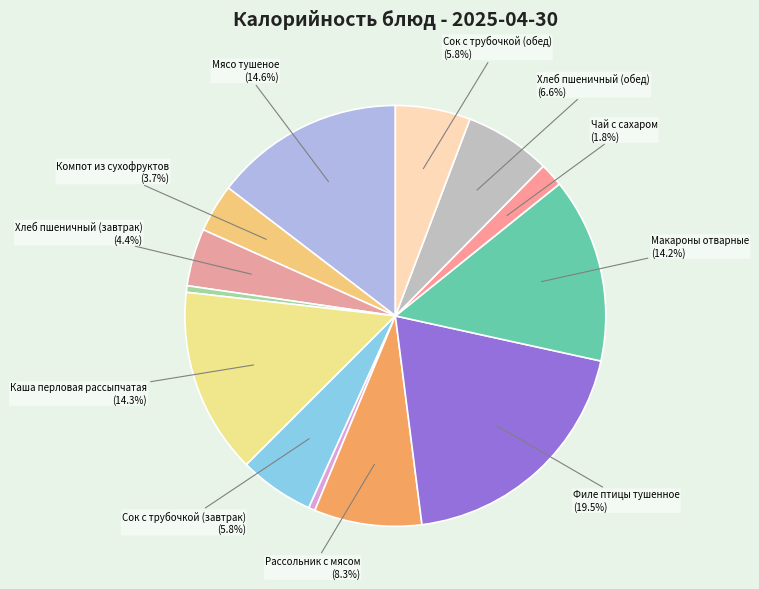

To the nearest percent, what is the average slice percentage?

8%